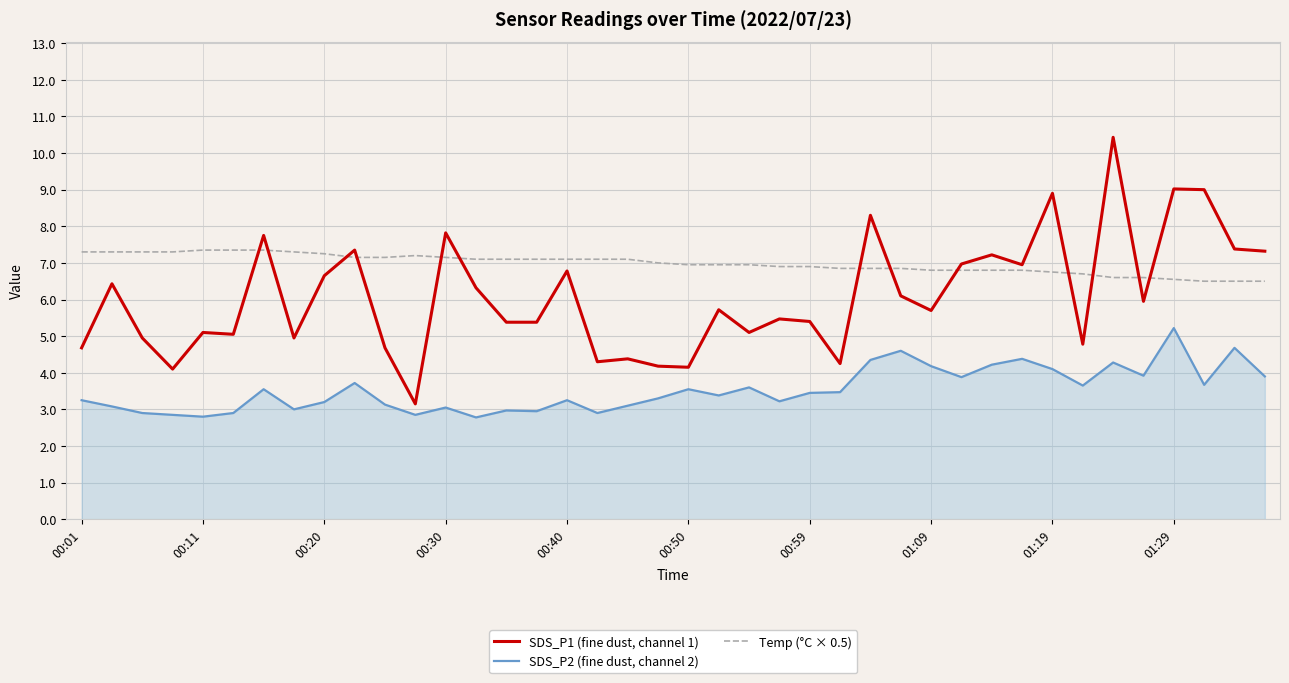

Which series has the largest total across all categories?

Temp (°C × 0.5)